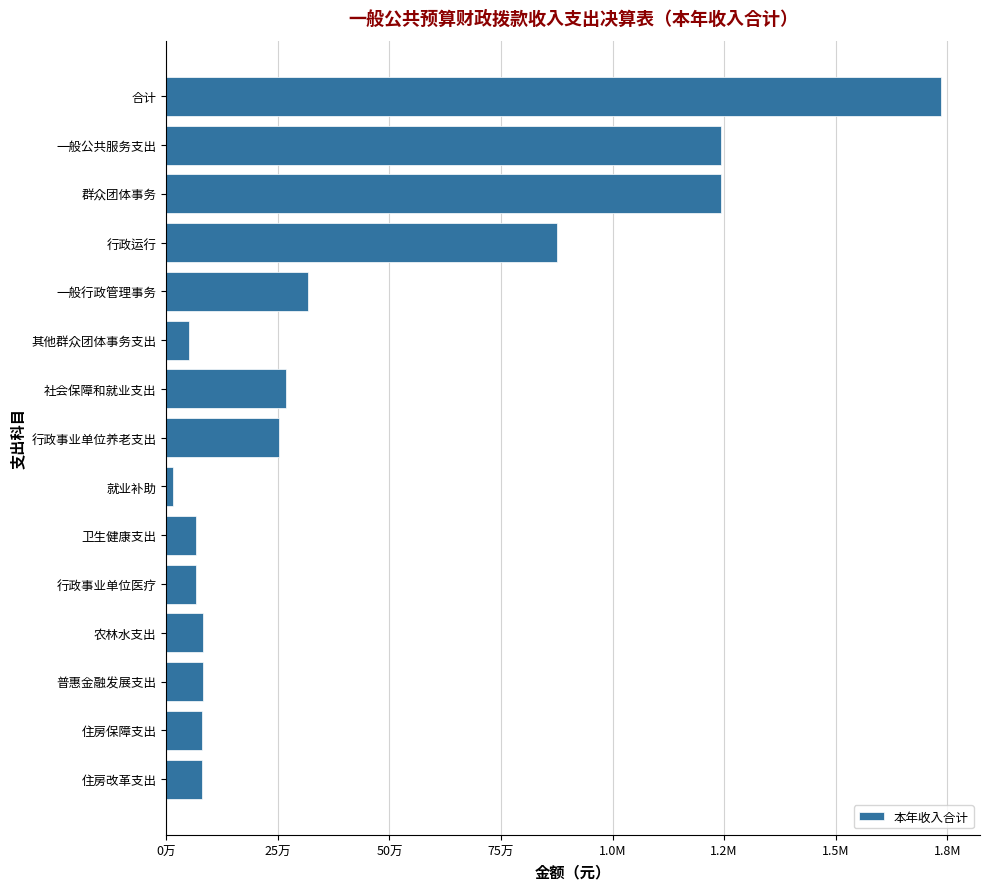

Are the bars horizontal?

Yes